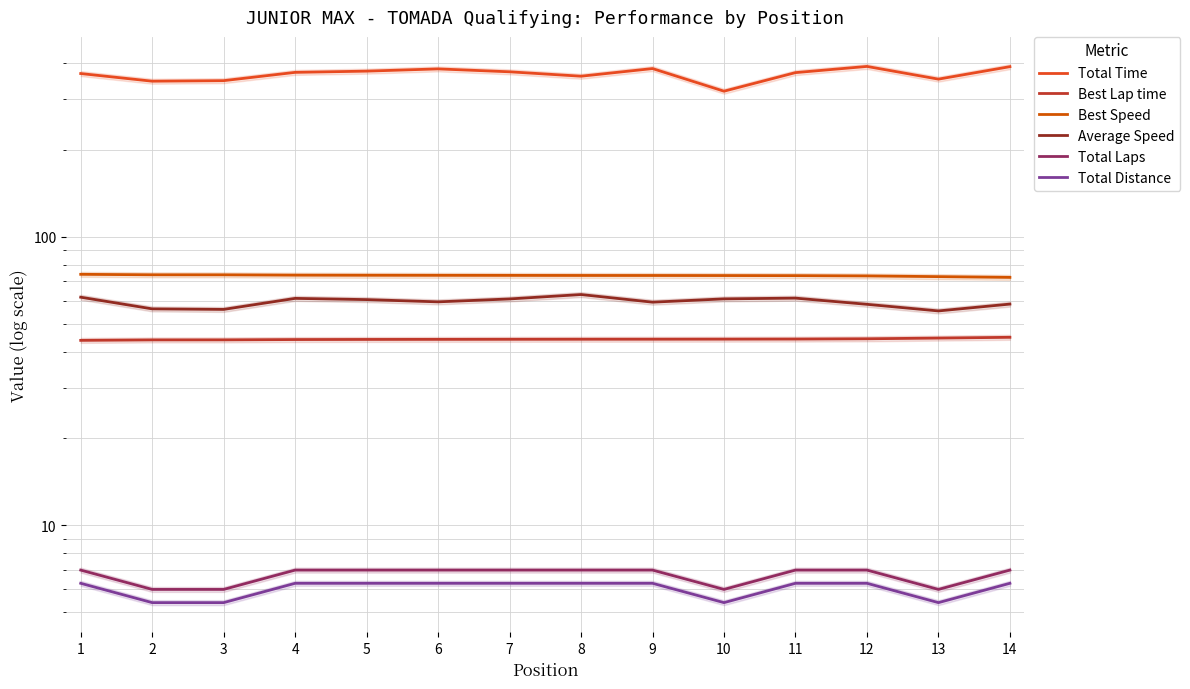

Is this an area chart (filled region under the line)?

No